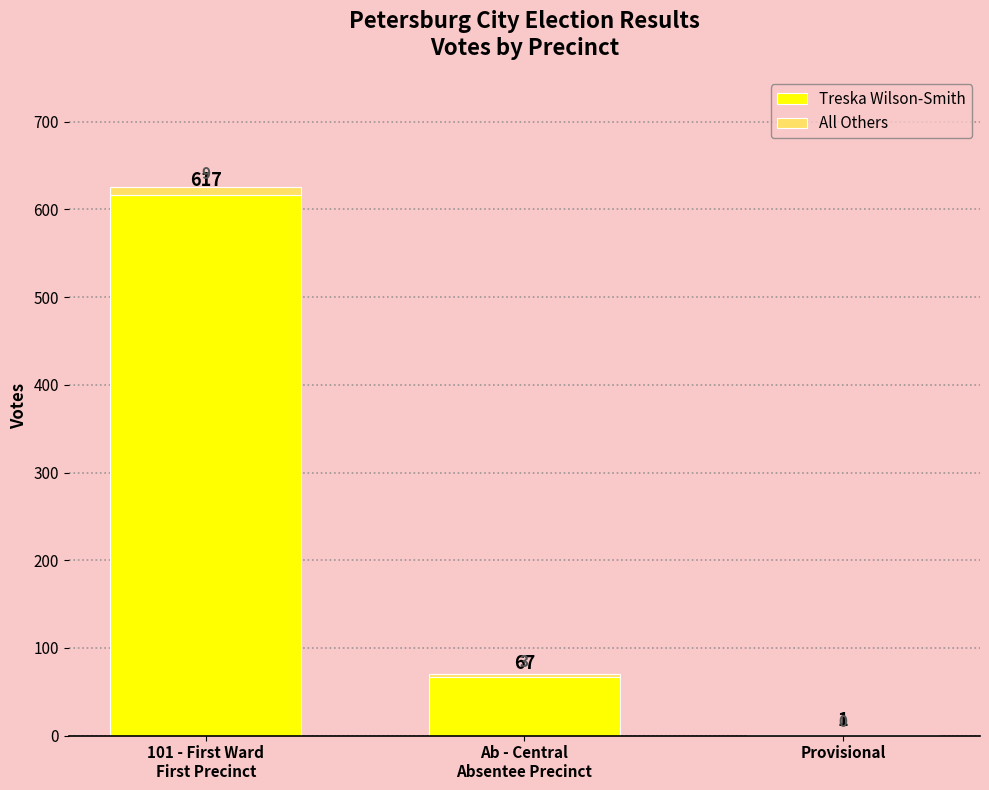

The value of Treska Wilson-Smith at Provisional is 1. True or false?

True